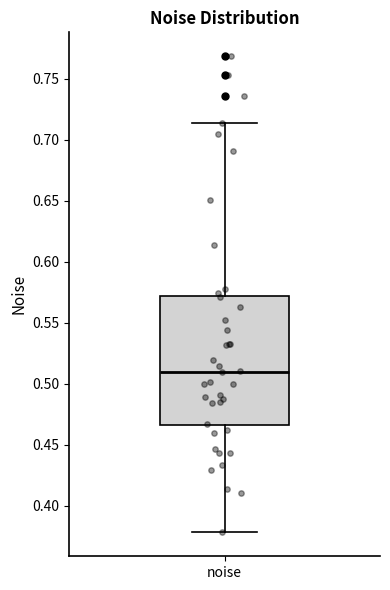

Read this box plot against the y-axis: the position of the median line, the range covered by the box, and the ends of both whiskers. The values are not printed on the chart, so give them approximately, as read against the axis.

median 0.510, box 0.465 to 0.570, whiskers 0.380 to 0.715